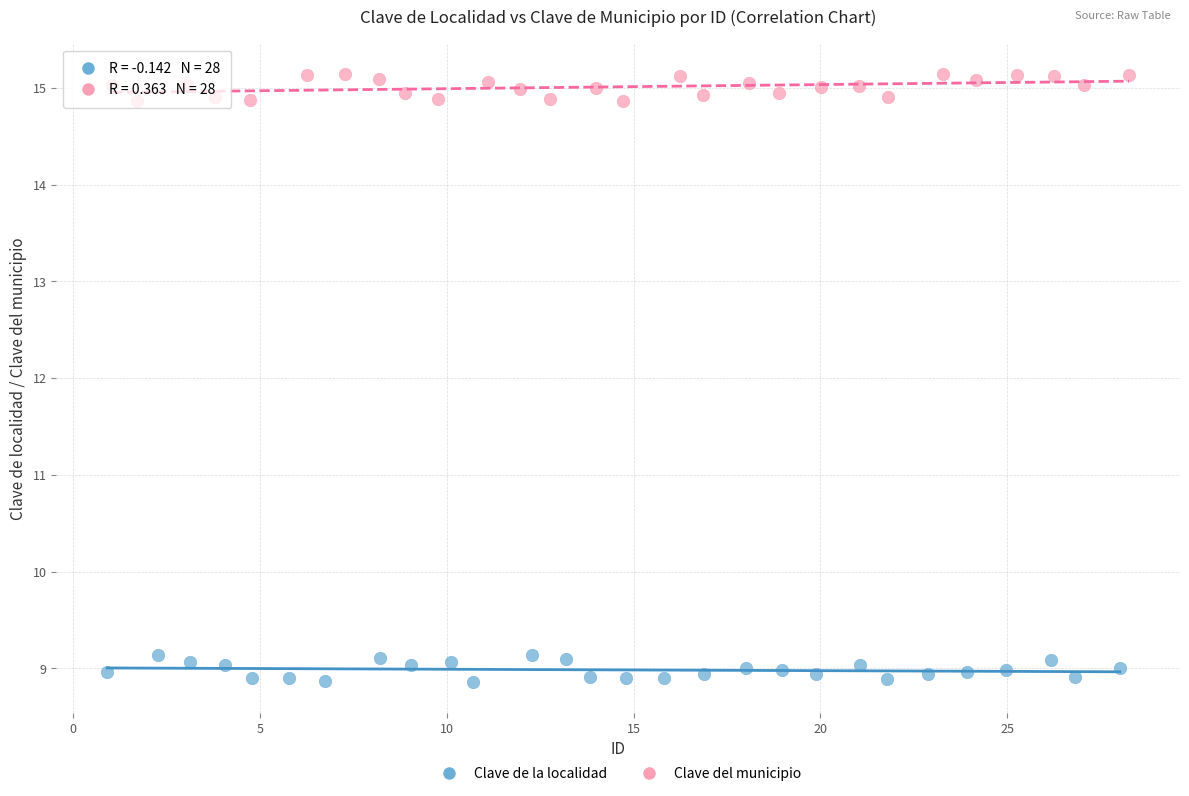

What are all the series names shown in the legend?

Clave de la localidad, Clave del municipio